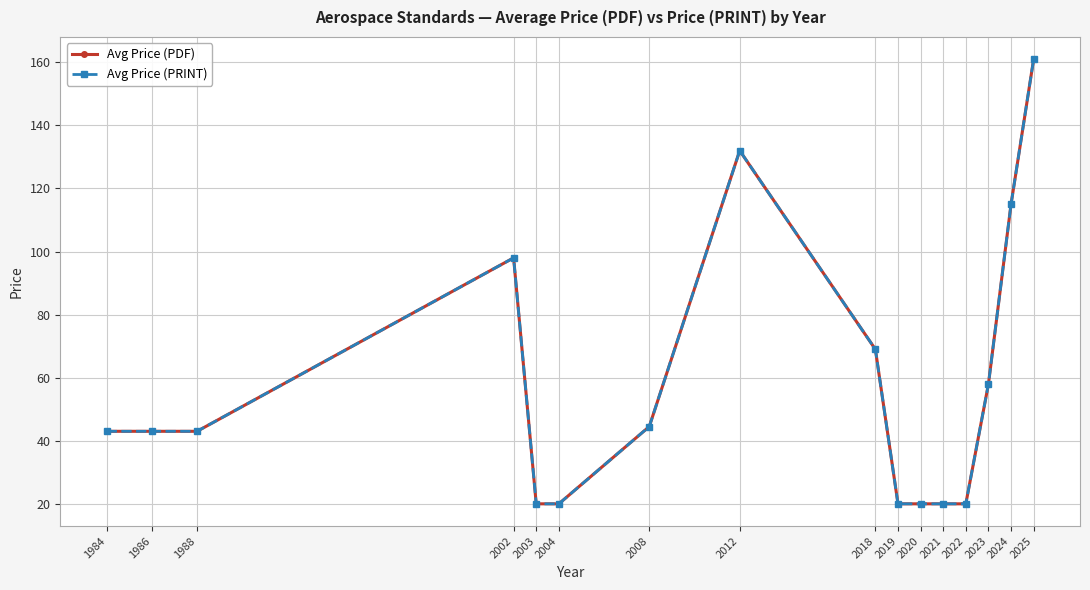

How many lines are shown in the chart?

2